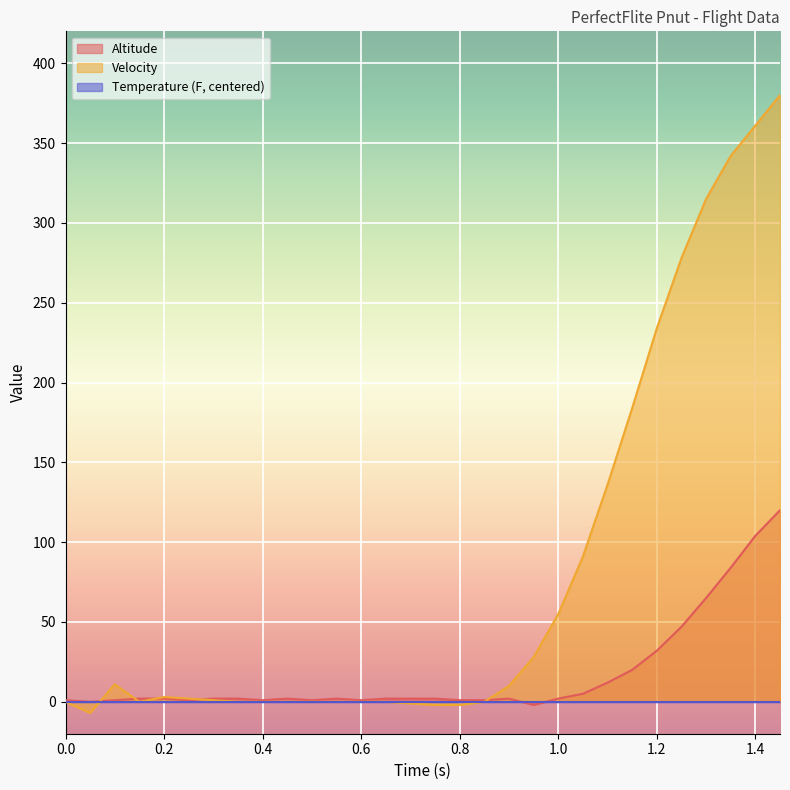

What is the difference between the maximum and minimum values in the Velocity series?

387.0